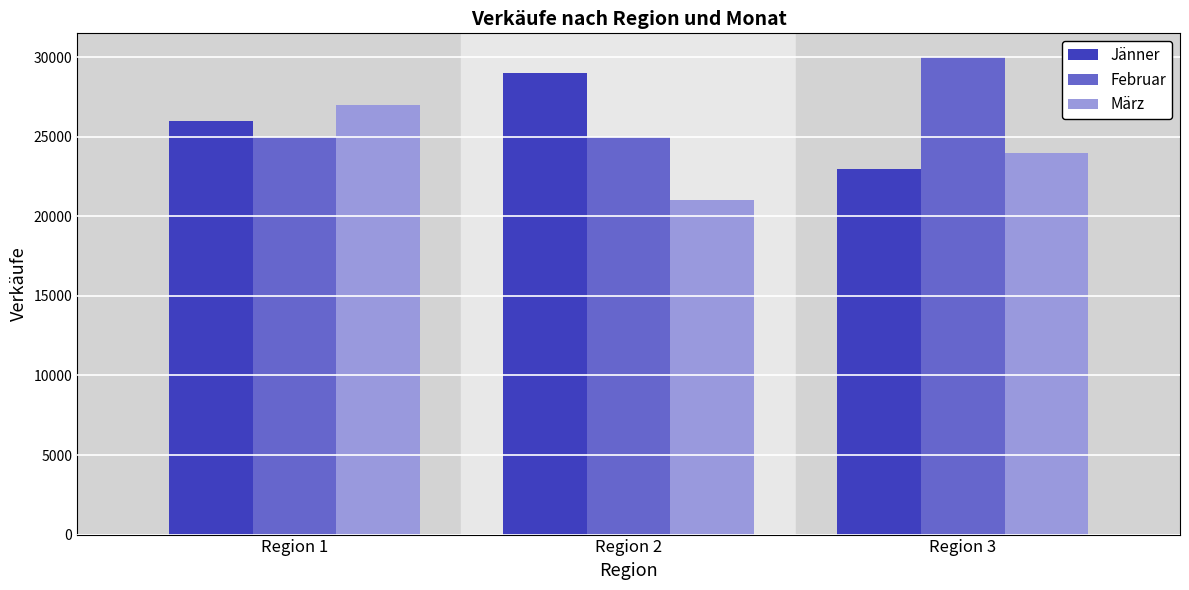

What is the spread (max minus min) of values at Region 2?

8000